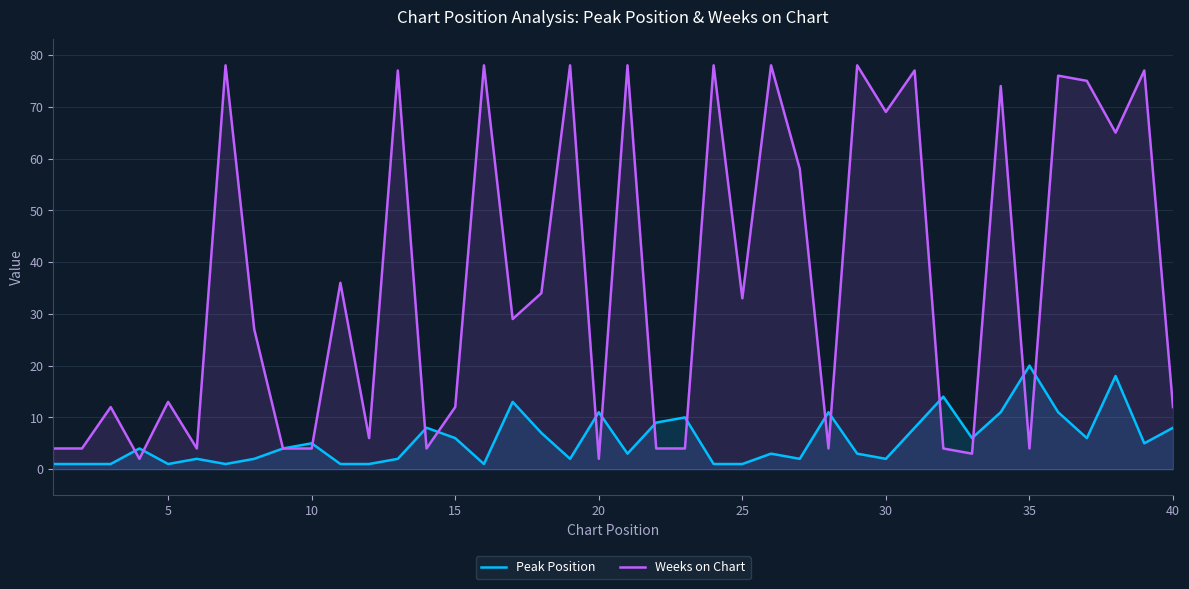

The value of Weeks on Chart at 15 is 19. True or false?

False